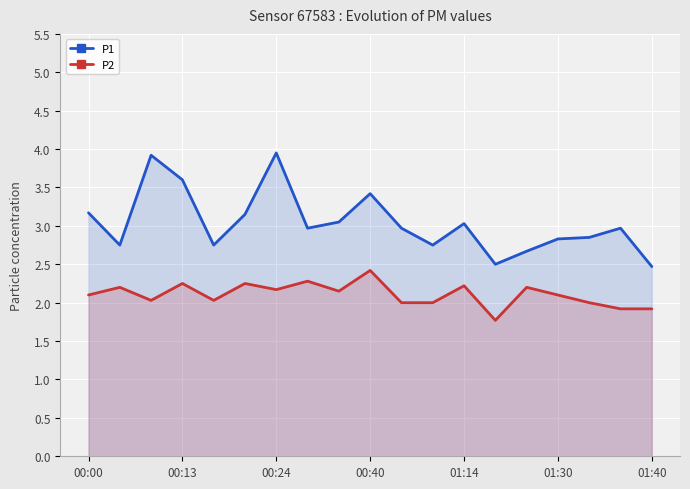

What is the total value across all series at 00:24?

6.1